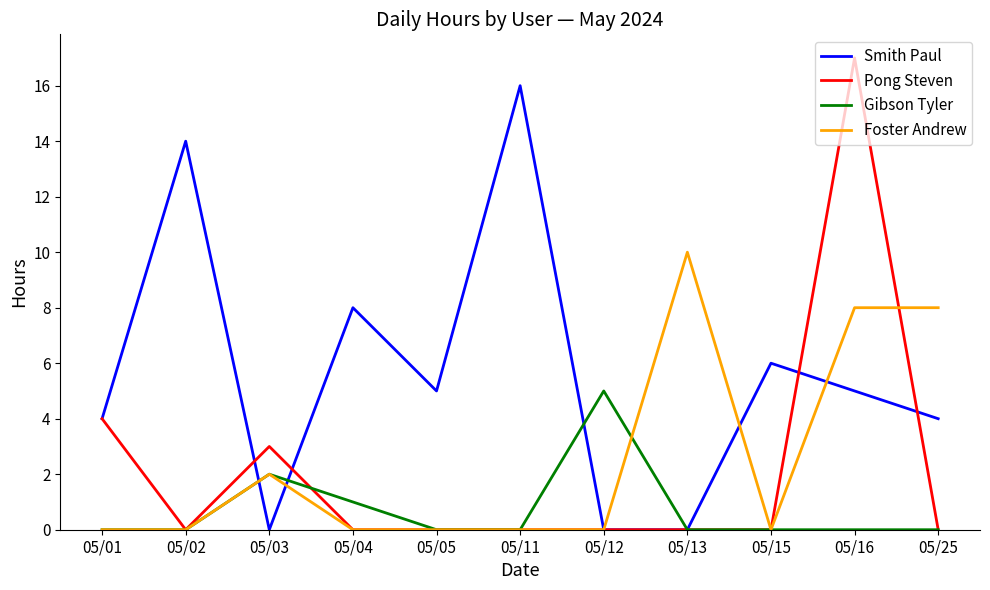

List the series in order of their peak value, lowest first.

Gibson Tyler, Foster Andrew, Smith Paul, Pong Steven